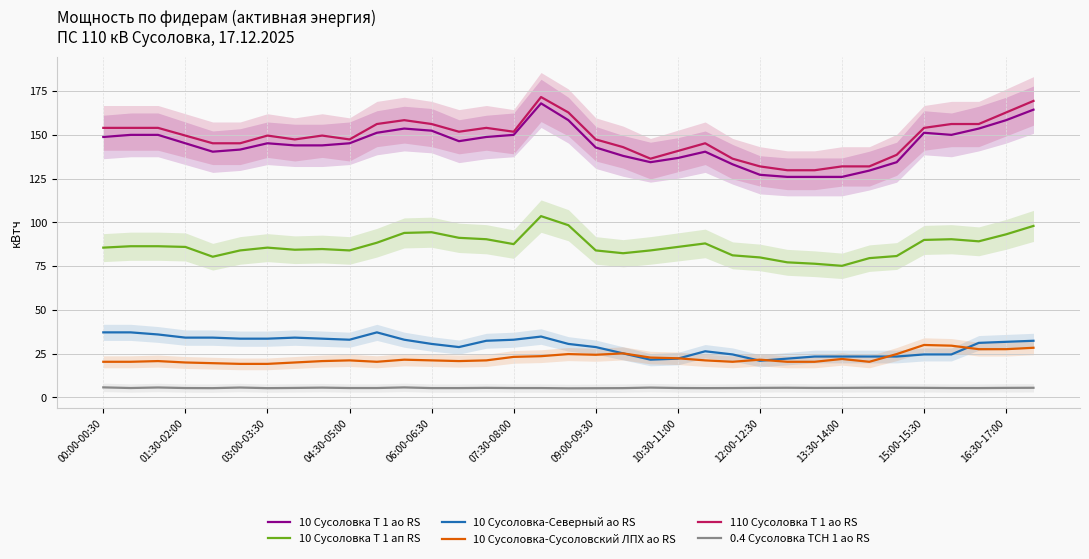

Reading left to right, what are all the values shown in this chart?

10 Сусоловка Т 1 ао RS: 148.8	150.0	150.0	145.2	140.4	141.6	145.2	144.0	144.0	145.2	151.2	153.6	152.4	146.4	148.8	150.0	168.0	158.4	142.8	138.0	134.4	136.8	140.4	133.2	127.2	126.0	126.0	126.0	129.6	134.4	151.2	150.0	153.6	158.4	164.4
10 Сусоловка Т 1 ап RS: 85.6	86.4	86.4	86.0	80.4	84.0	85.6	84.4	84.8	84.0	88.4	94.0	94.4	91.2	90.4	87.6	103.6	98.4	84.0	82.4	84.0	86.0	88.0	81.2	80.0	77.2	76.4	75.2	79.6	80.8	90.0	90.4	89.2	93.2	98.0
10 Сусоловка-Северный ао RS: 37.2	37.2	36.0	34.2	34.2	33.6	33.6	34.2	33.6	33.0	37.2	33.0	30.6	28.8	32.4	33.0	34.8	30.6	28.8	25.2	21.6	22.2	26.4	24.6	21.0	22.2	23.4	23.4	23.4	23.4	24.6	24.6	31.2	31.8	32.4
10 Сусоловка-Сусоловский ЛПХ ао RS: 20.4	20.4	20.8	20.0	19.6	19.2	19.2	20.0	20.8	21.2	20.4	21.6	21.2	20.8	21.2	23.2	23.6	24.8	24.4	25.2	22.8	22.4	21.2	20.4	21.6	20.4	20.4	22.0	20.4	24.8	30.0	29.6	27.6	27.6	28.4
110 Сусоловка Т 1 ао RS: 154.0	154.0	154.0	149.6	145.2	145.2	149.6	147.4	149.6	147.4	156.2	158.4	156.2	151.8	154.0	151.8	171.6	162.8	147.4	143.0	136.4	140.8	145.2	136.4	132.0	129.8	129.8	132.0	132.0	138.6	154.0	156.2	156.2	162.8	169.4
0.4 Сусоловка ТСН 1 ао RS: 5.8	5.4	5.7	5.4	5.3	5.7	5.3	5.5	5.6	5.4	5.4	5.8	5.4	5.4	5.5	5.4	5.4	5.2	5.3	5.4	5.7	5.4	5.4	5.4	5.5	5.6	5.5	5.5	5.6	5.5	5.5	5.4	5.4	5.5	5.5